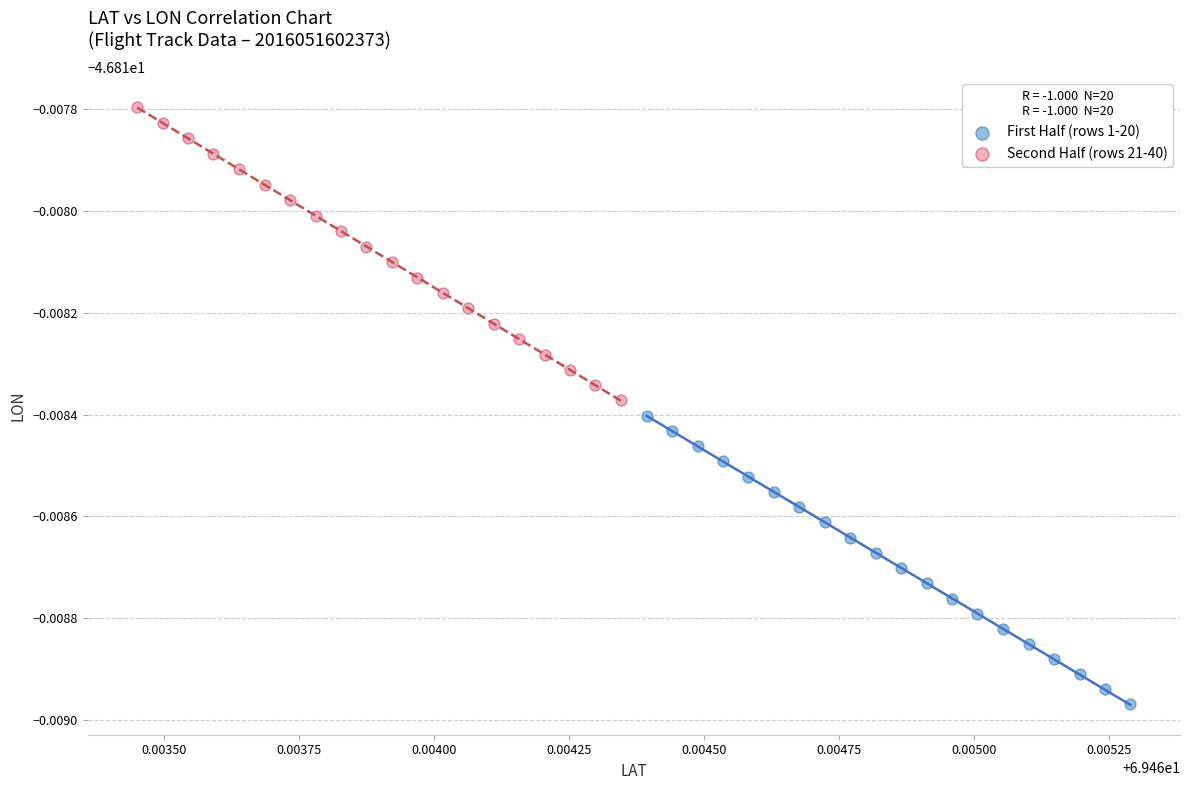

What are all the series names shown in the legend?

First Half (rows 1-20), Second Half (rows 21-40)